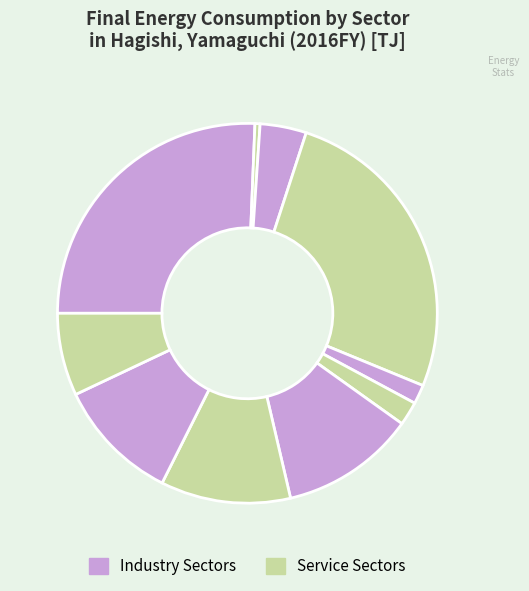

Is there a majority slice in this chart?

No